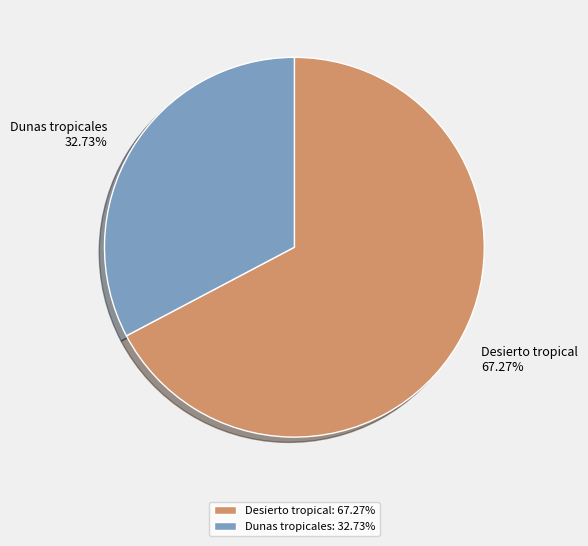

Is Dunas tropicales the majority of the pie?

No